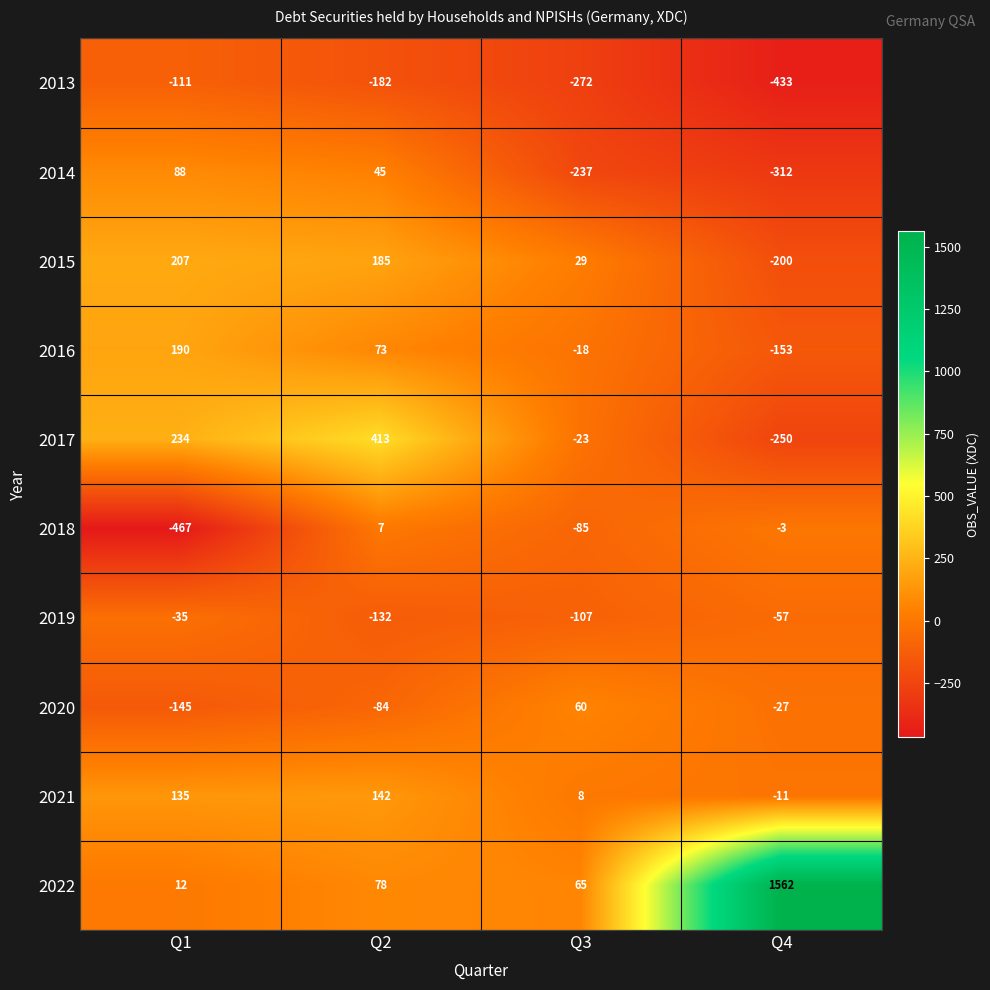

Count the number of data series in this chart.

10